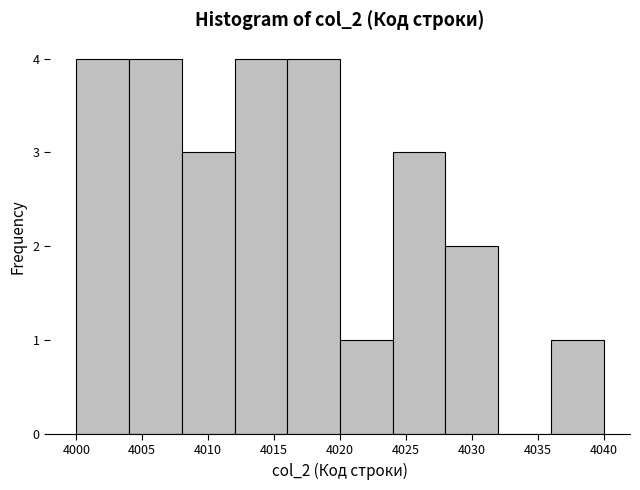

Reading left to right, list every bar in this chart as the range it spans on the x-axis followed by its height. The values are not printed on the chart, so give them approximately, as read against the axis.

4000 to 4004: 4
4004 to 4008: 4
4008 to 4012: 3
4012 to 4016: 4
4016 to 4020: 4
4020 to 4024: 1
4024 to 4028: 3
4028 to 4032: 2
4032 to 4036: 0
4036 to 4040: 1